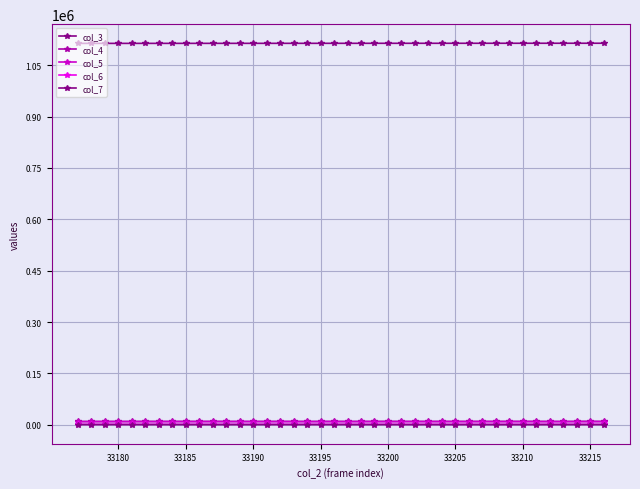

Does the chart have visible grid lines?

Yes